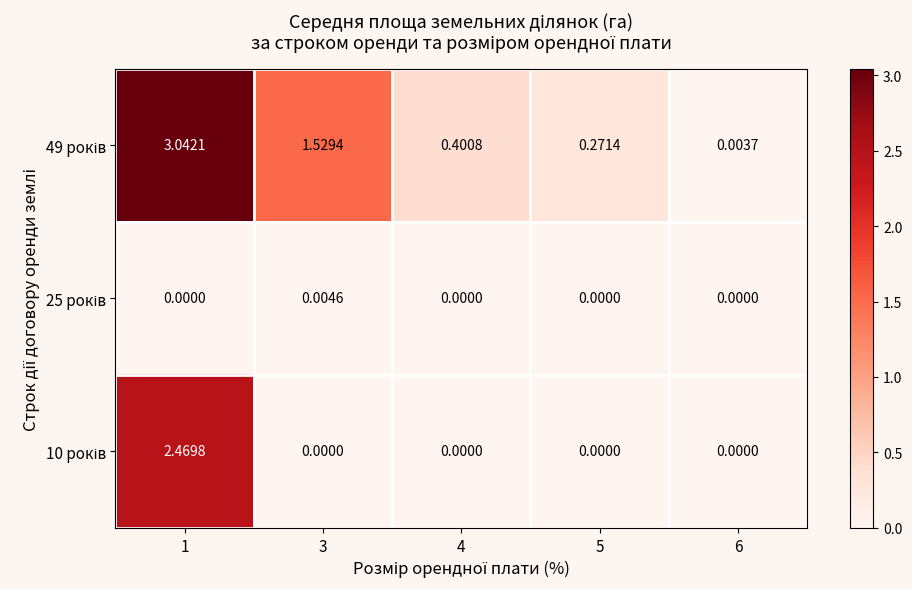

How many series are shown in this chart?

3